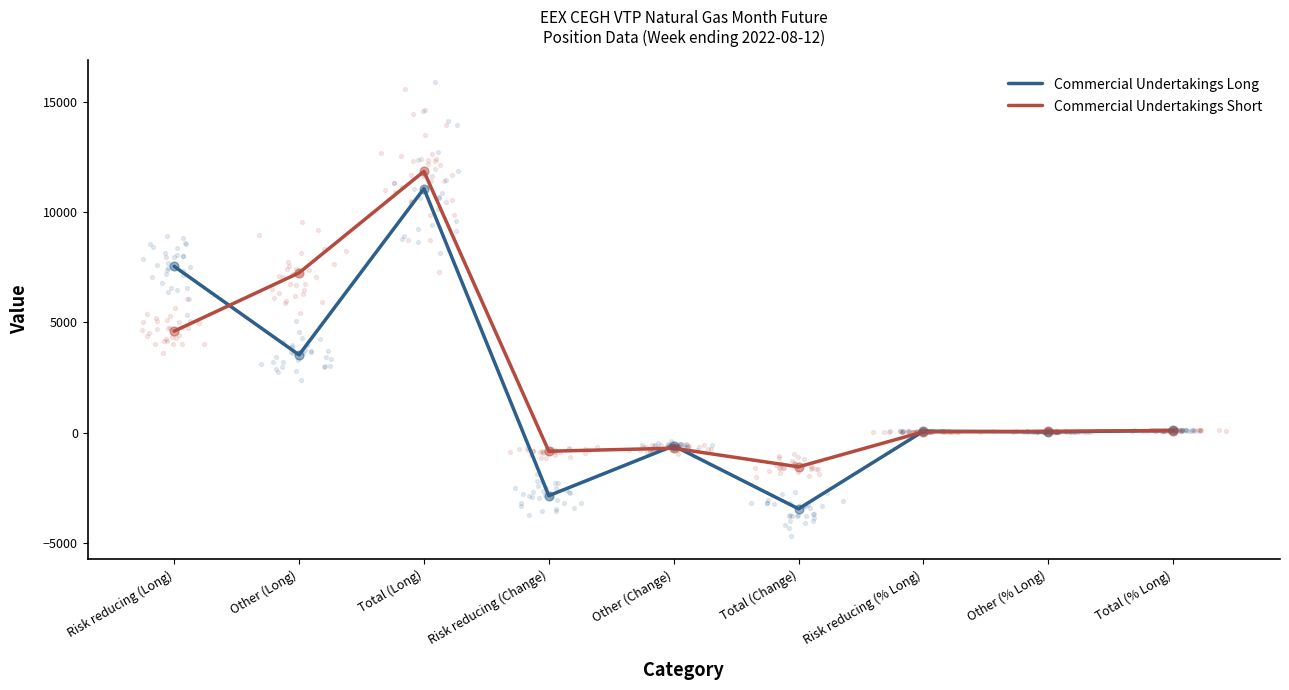

At which category is the sum across all series the highest?

Total (Long)